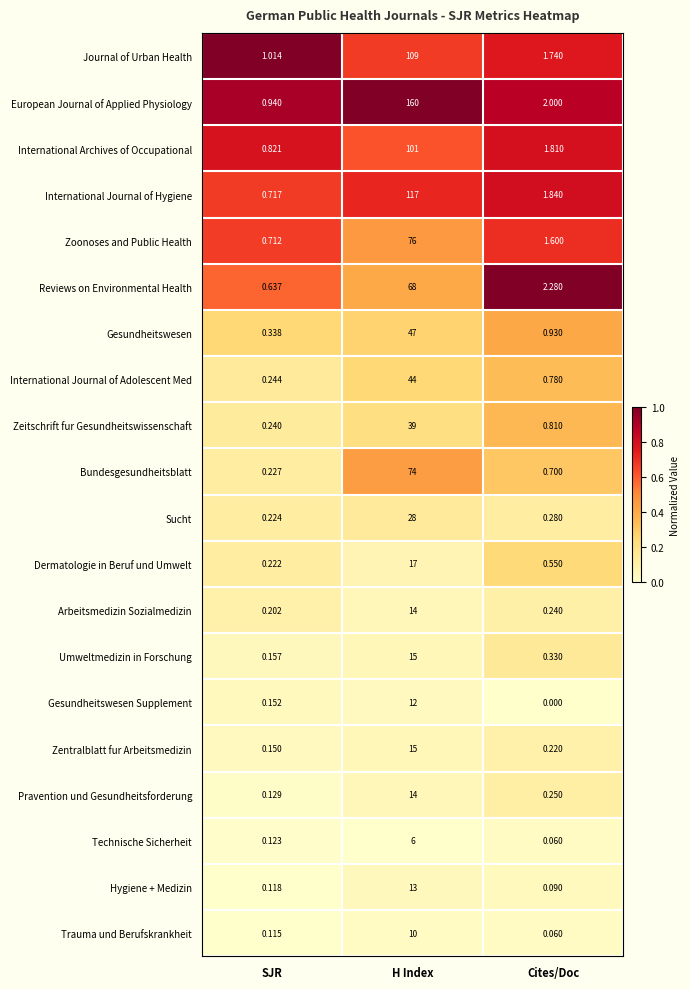

List the labels in order of Pravention und Gesundheitsforderung value, largest first.

H Index, Cites/Doc, SJR